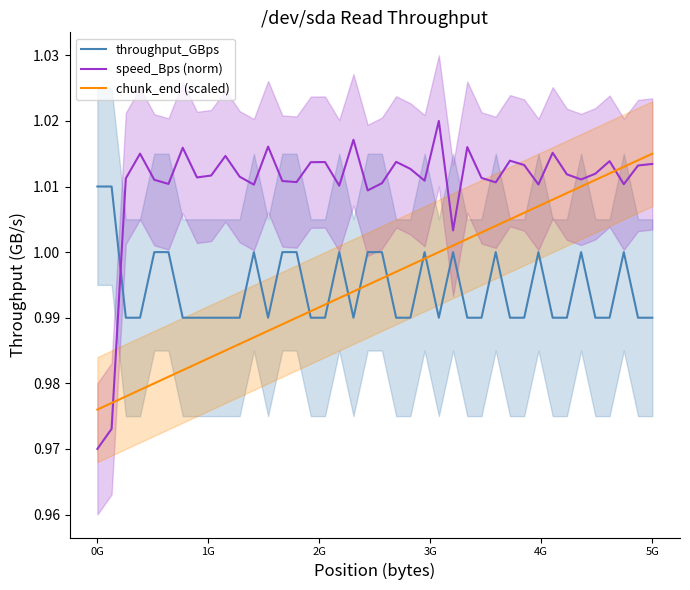

True or false: speed_Bps (norm) and chunk_end (scaled) intersect in this chart.

True